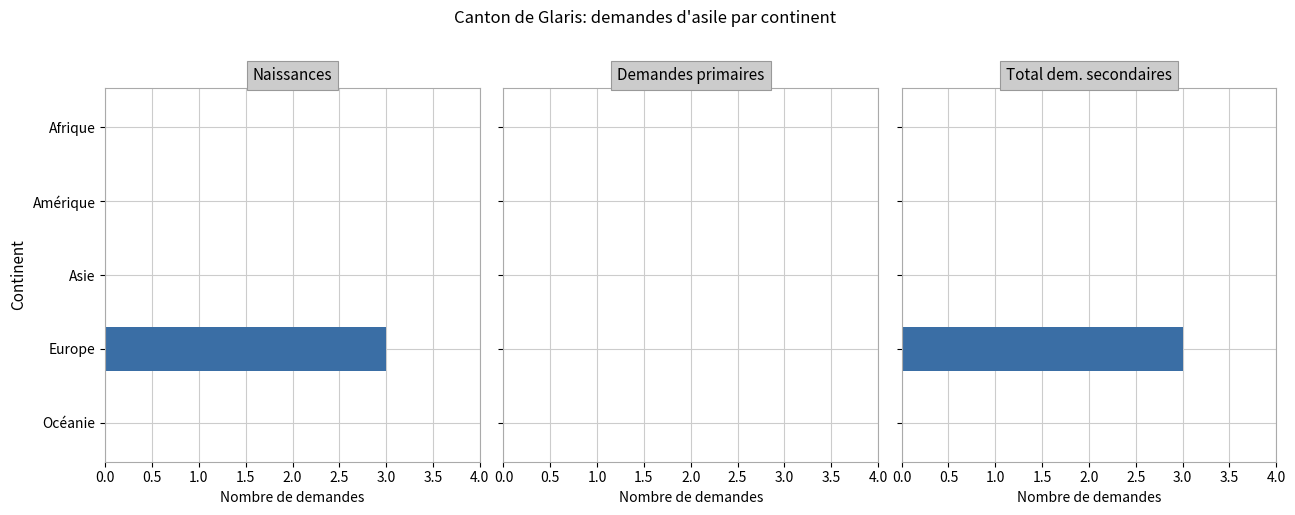

What are all the series names shown in the legend?

Naissances, Demandes primaires, Total demandes secondaires